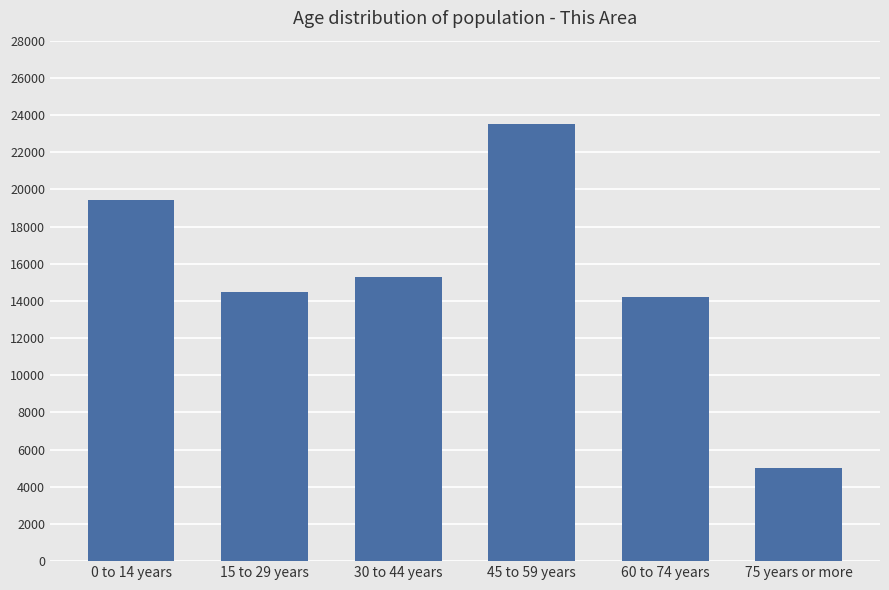

Which has a higher value, 15 to 29 years or 0 to 14 years?

0 to 14 years